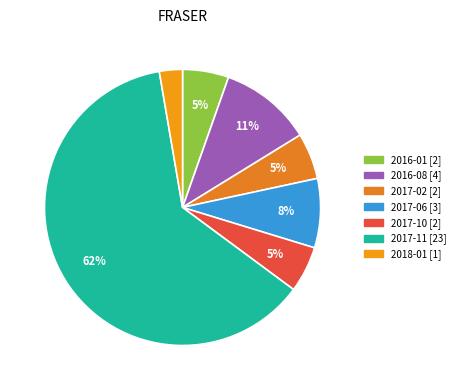

Count the number of slices in the pie.

7